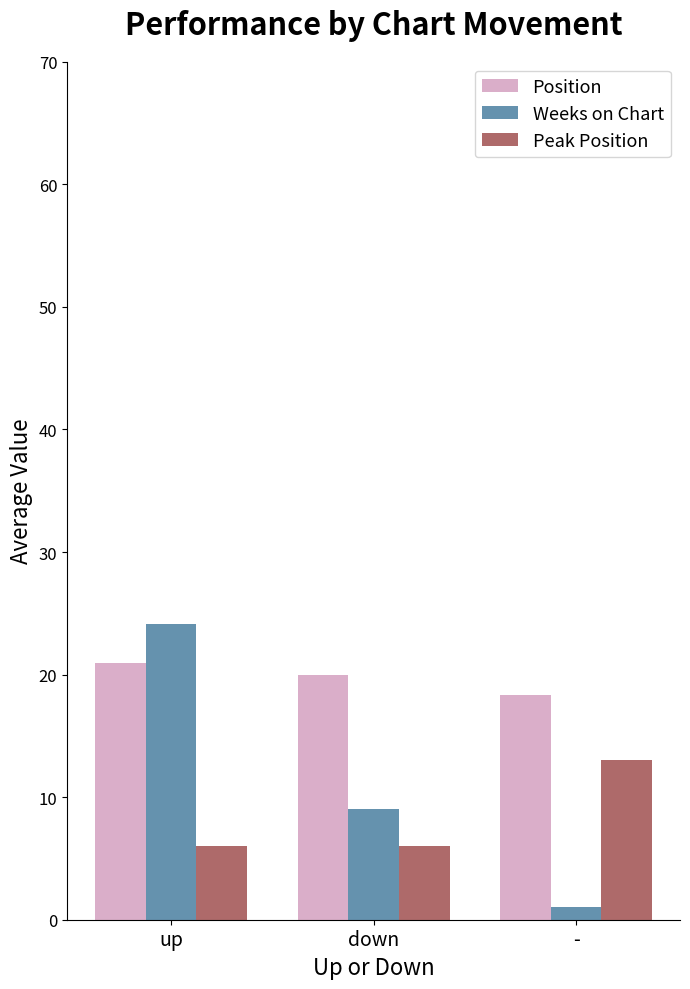

Reading left to right, list all the values displayed in this chart.

Position: 21.0	20.0	18.3
Weeks on Chart: 24.1	9.0	1.0
Peak Position: 6.0	6.0	13.0